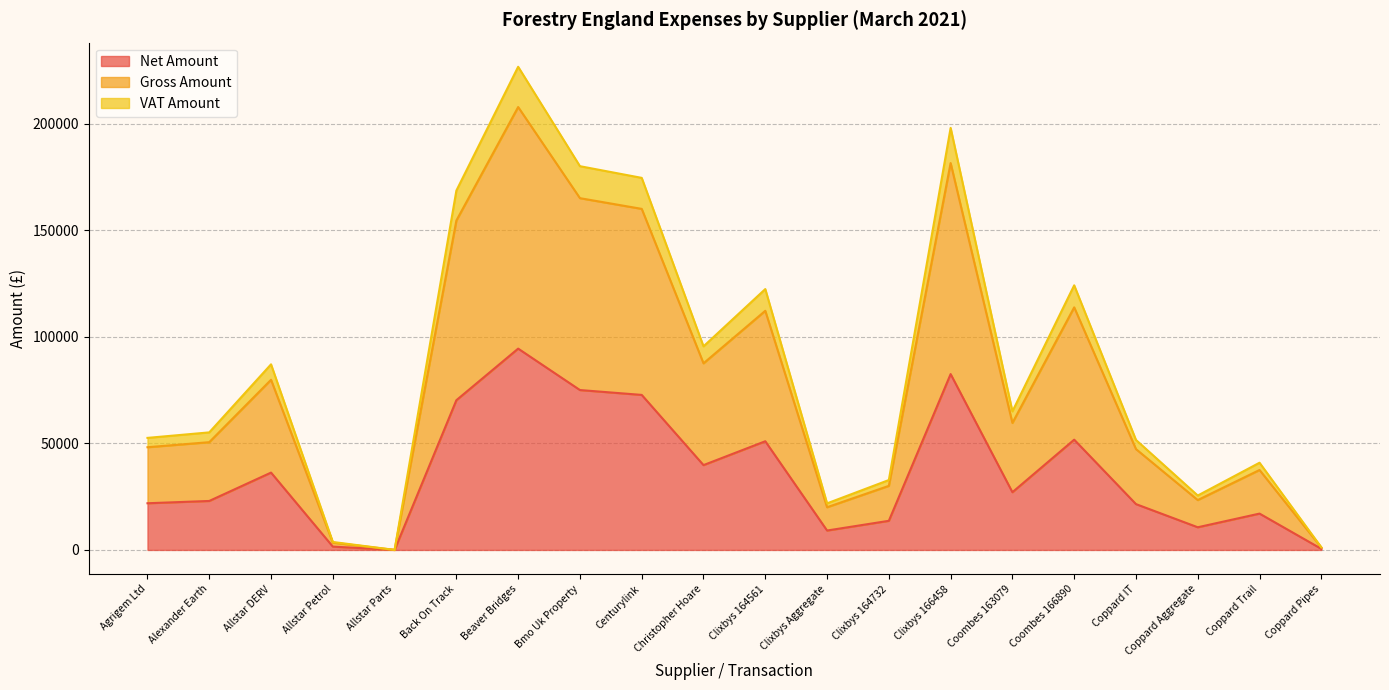

What is the average value of the Net Amount series?

35981.0